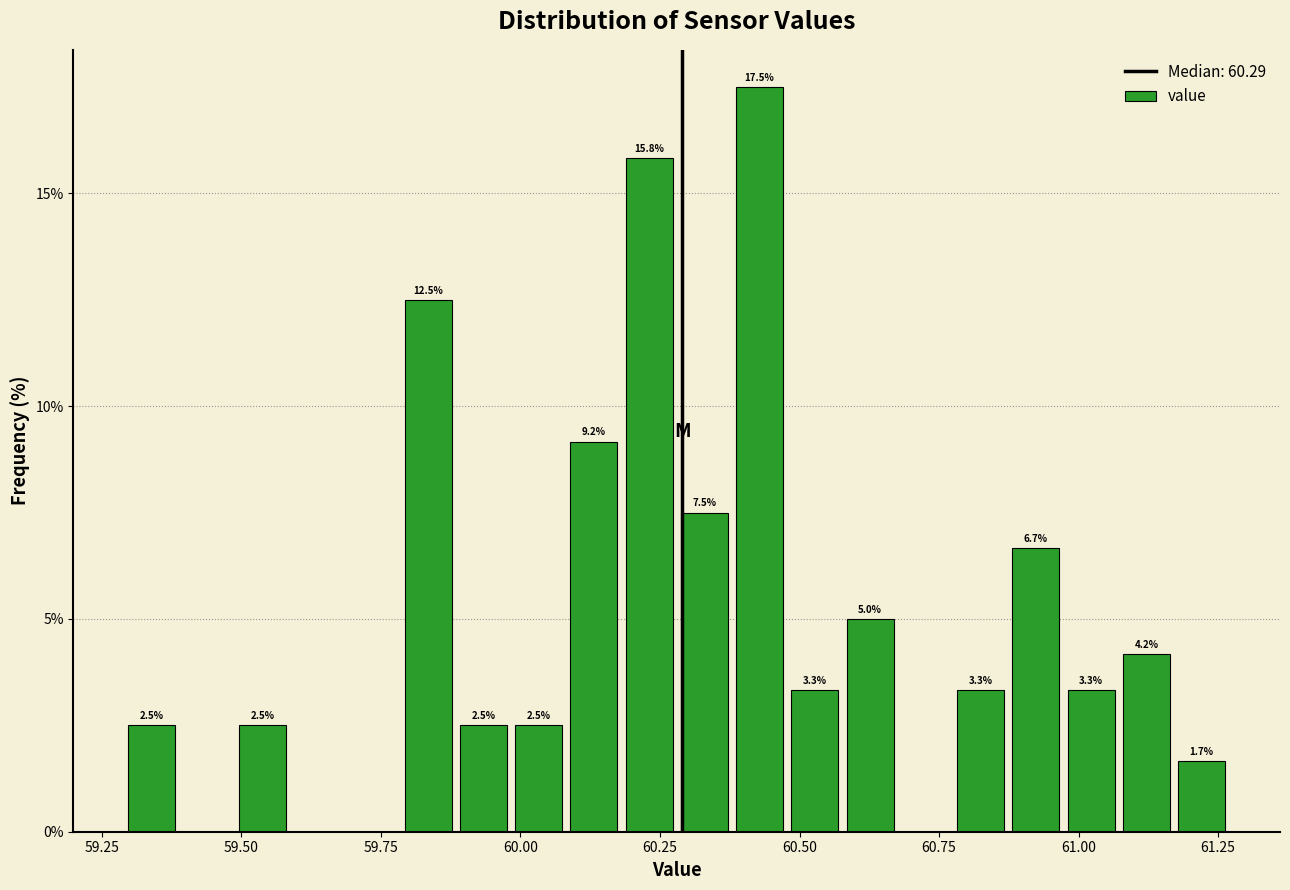

Around what value on the x-axis is the tallest bar? Give the approximate position of its centre, as read against the axis.

60.45